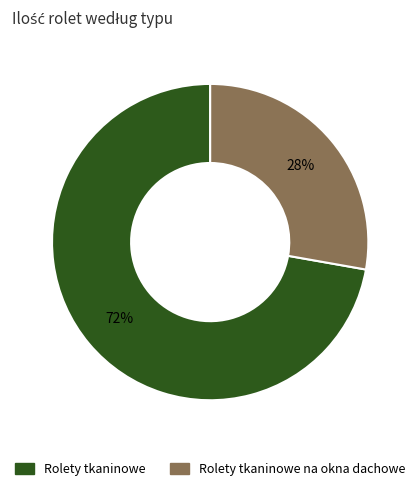

To the nearest percent, what is the difference between the largest and smallest slice percentages?

44%